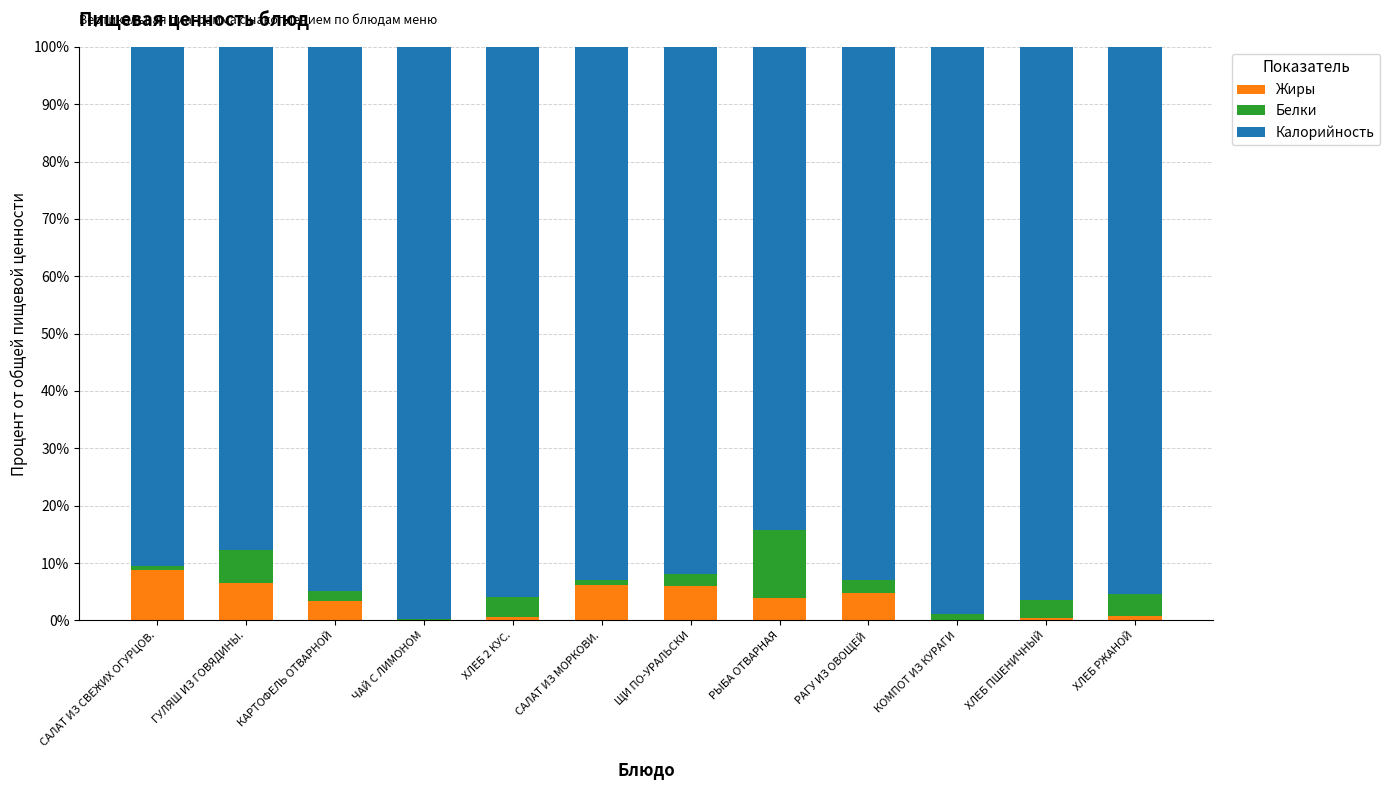

What is the highest value of the Жиры series?

8.8